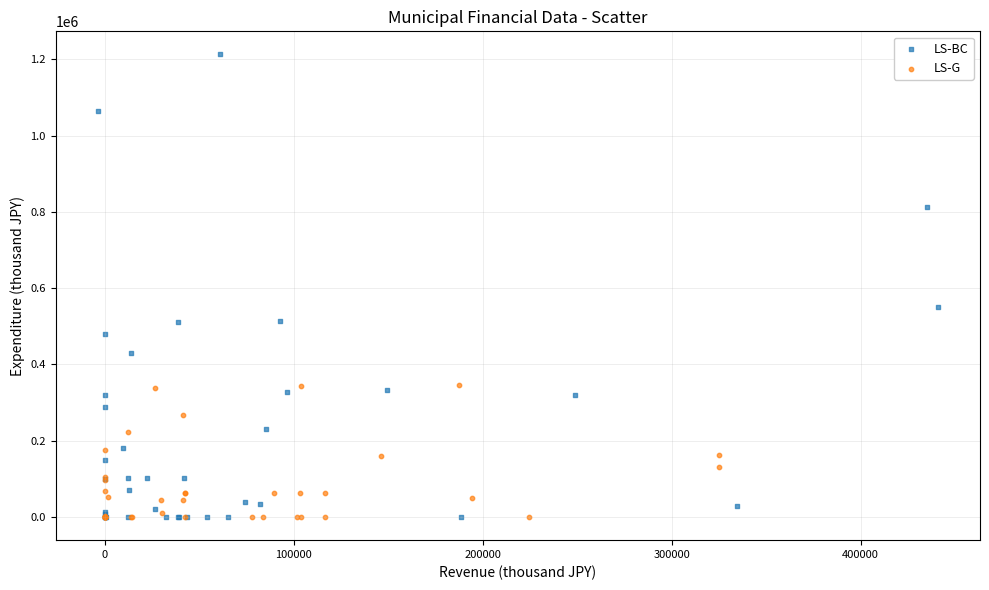

Which series contains the highest Y value?

LS-BC